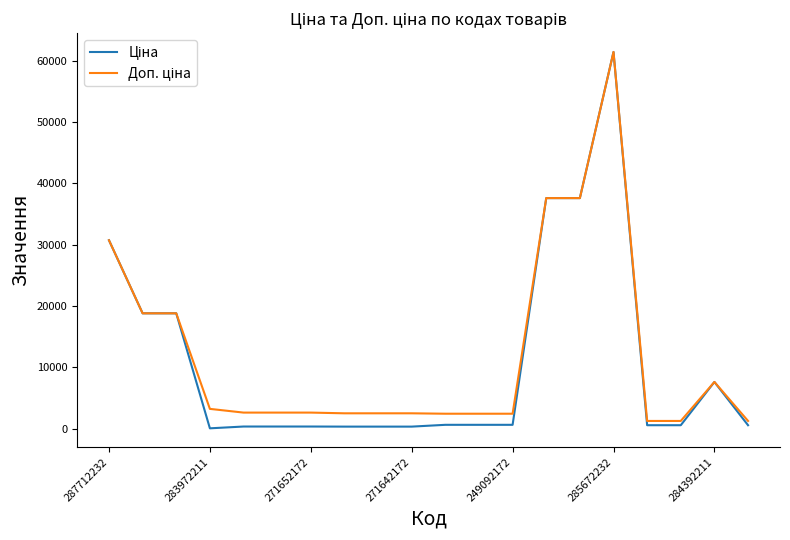

What is the greatest value displayed?

61434.3